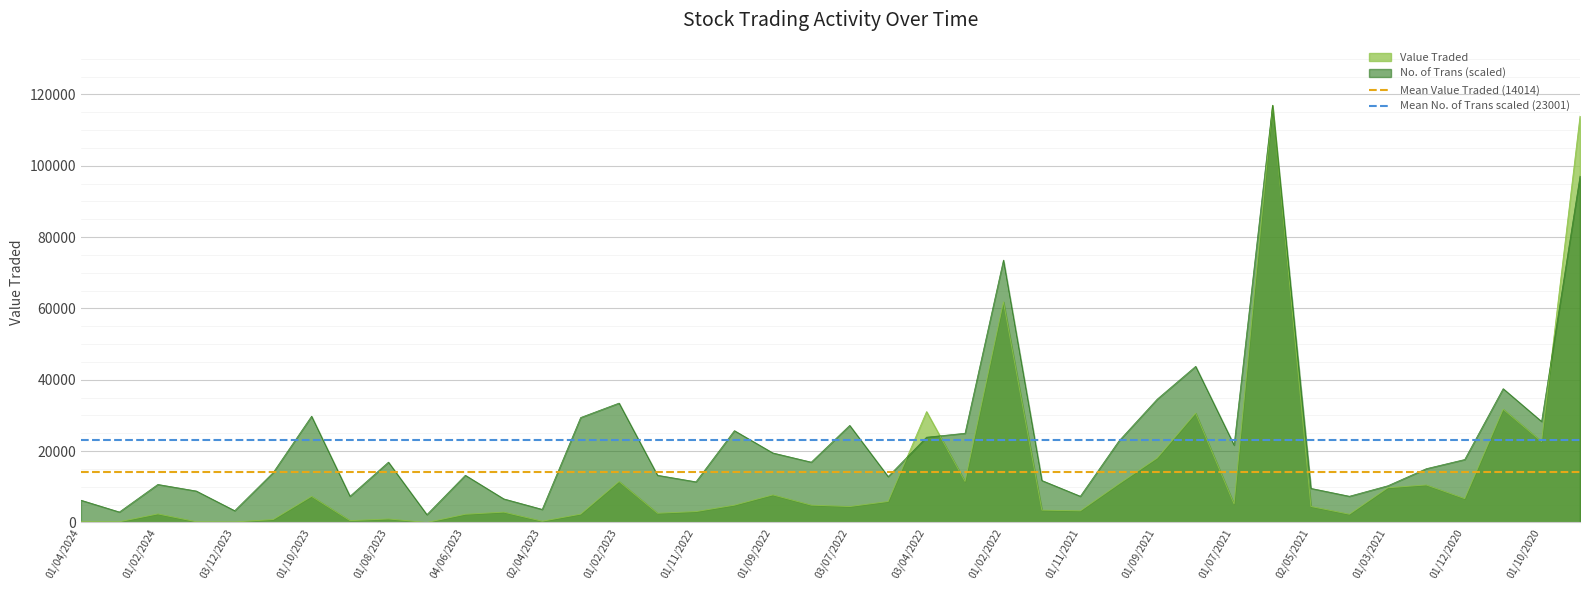

Which category has the lowest value across all series?

01/04/2024